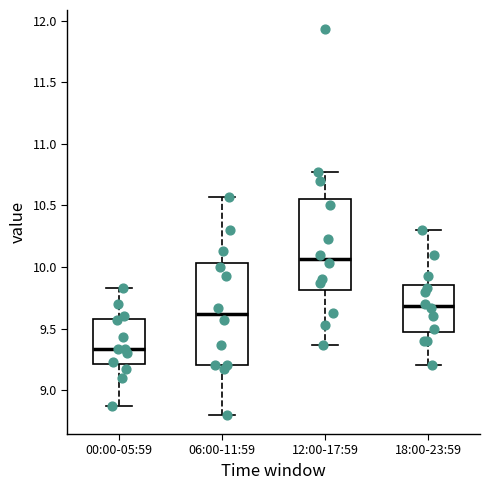

Reading left to right, read every box against the y-axis: the position of its median line, the range the box covers, and the ends of its whiskers. The values are not printed on the chart, so give them approximately, as read against the axis.

00:00-05:59: median 9.35, box 9.20 to 9.60, whiskers 8.85 to 9.85
06:00-11:59: median 9.60, box 9.20 to 10.05, whiskers 8.80 to 10.55
12:00-17:59: median 10.05, box 9.80 to 10.55, whiskers 9.35 to 10.75
18:00-23:59: median 9.70, box 9.50 to 9.85, whiskers 9.20 to 10.30